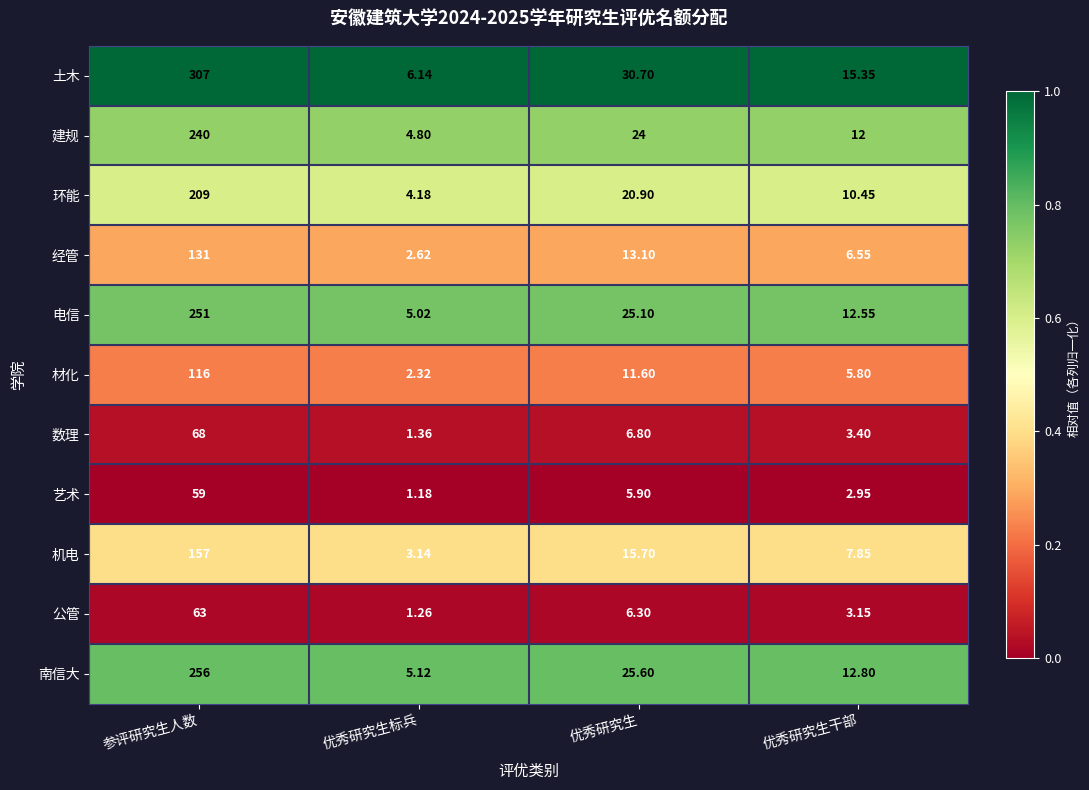

Which series has the largest total across all categories?

土木